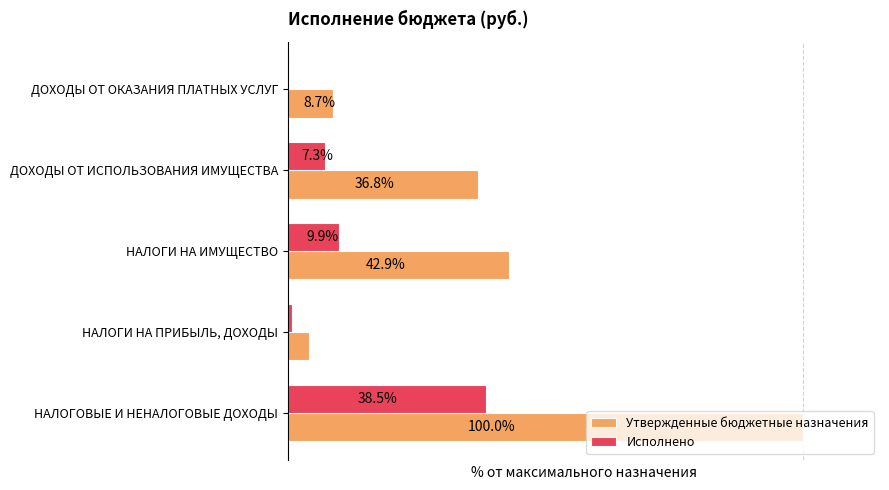

Where is Утвержденные бюджетные назначения nearest to the value 52?

НАЛОГИ НА ИМУЩЕСТВО